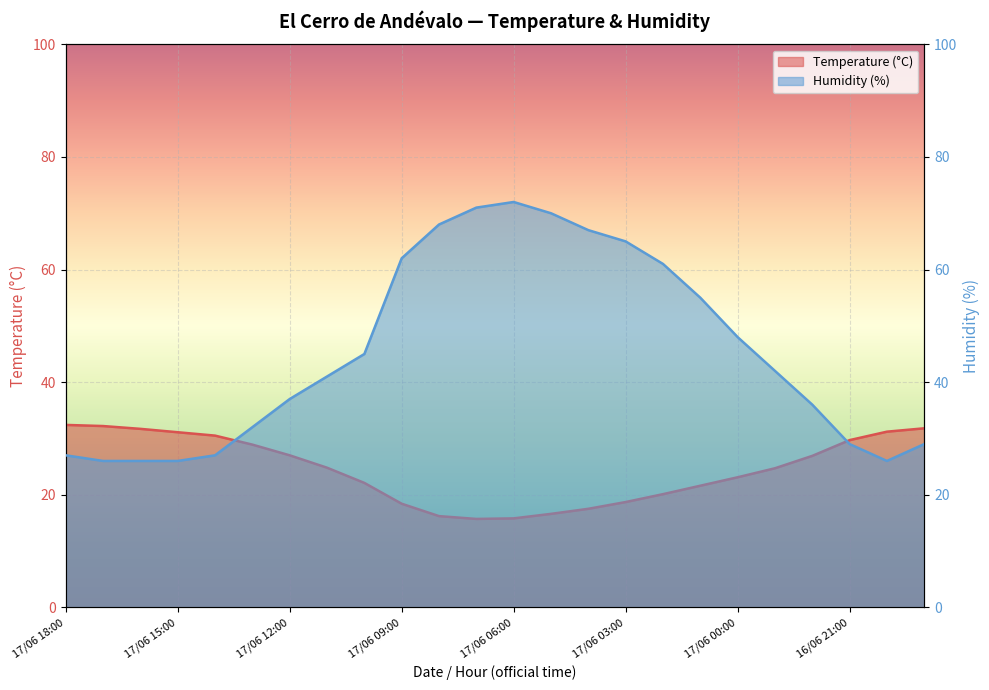

At 17/06 02:00, list the series in order from smallest to largest.

Temperature (°C), Humidity (%)